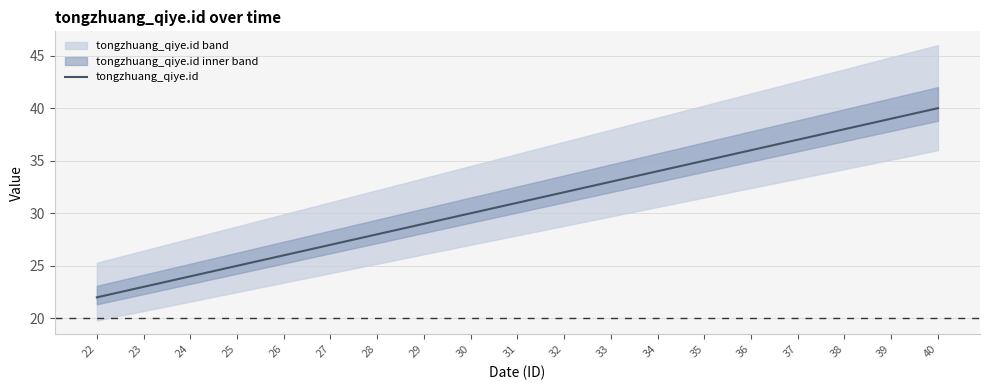

True or false: the data has more than 0 interior local peaks.

False